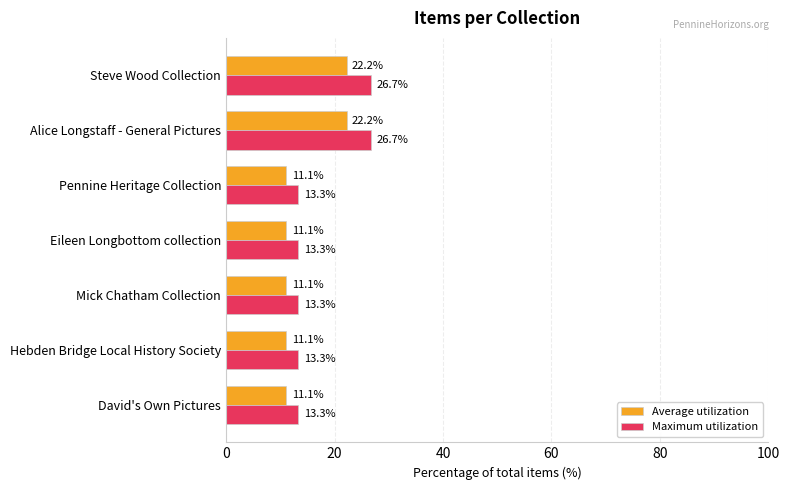

What value does the Maximum utilization series have at David's Own Pictures?

13.3